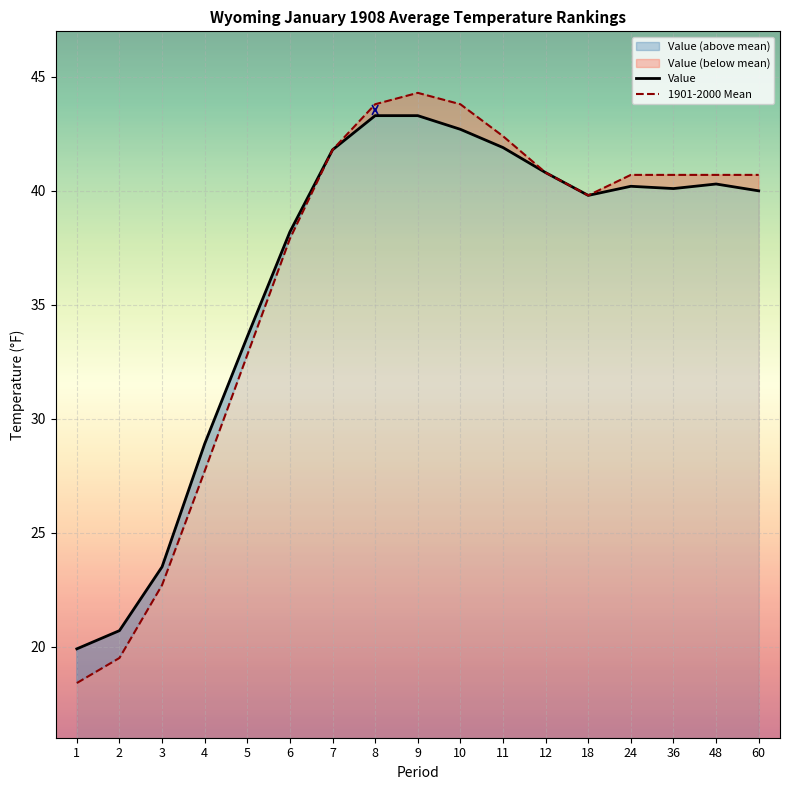

At how many categories does at least one series exceed 29?

13